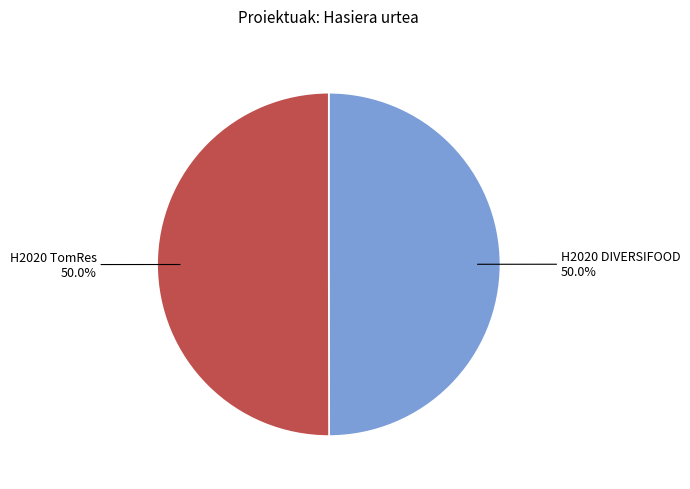

What is the ratio of the value at H2020 DIVERSIFOOD to the value at H2020 TomRes?

1.0